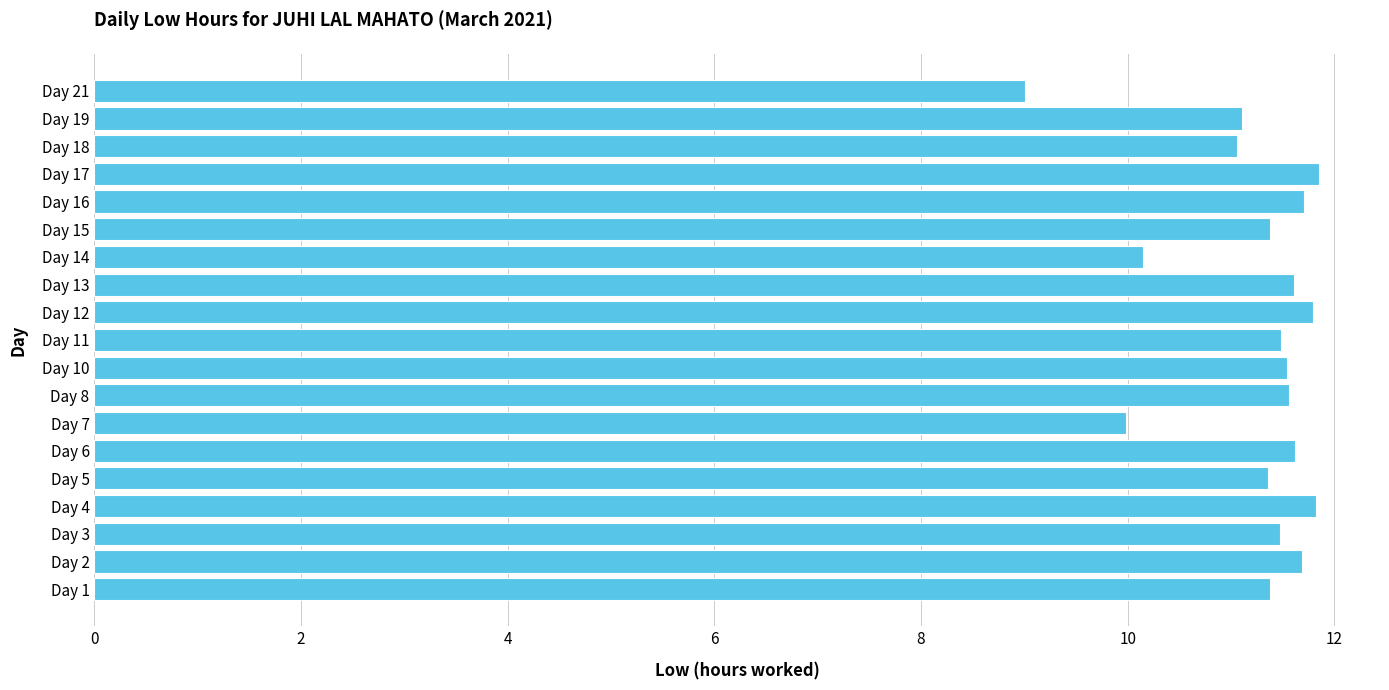

What is the change in value from Day 1 to Day 19?

-0.3